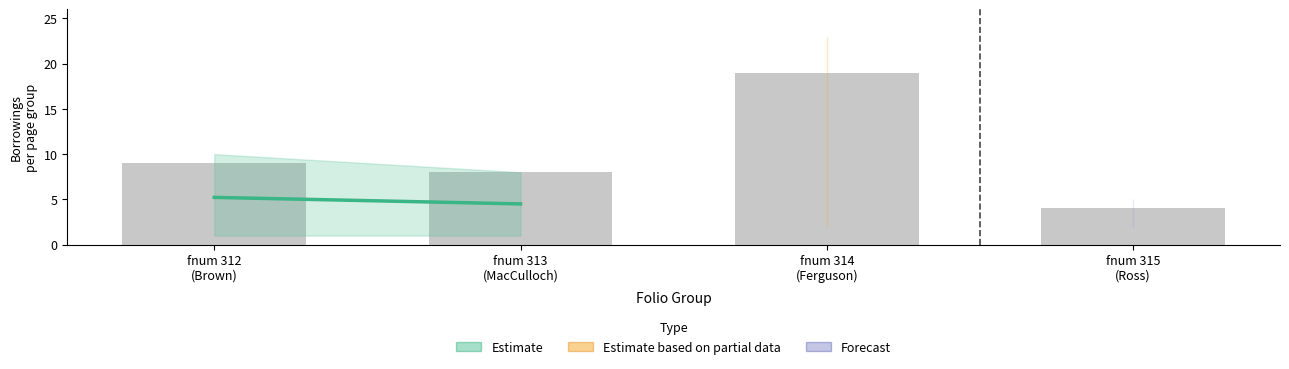

What is the sum of all values?

40